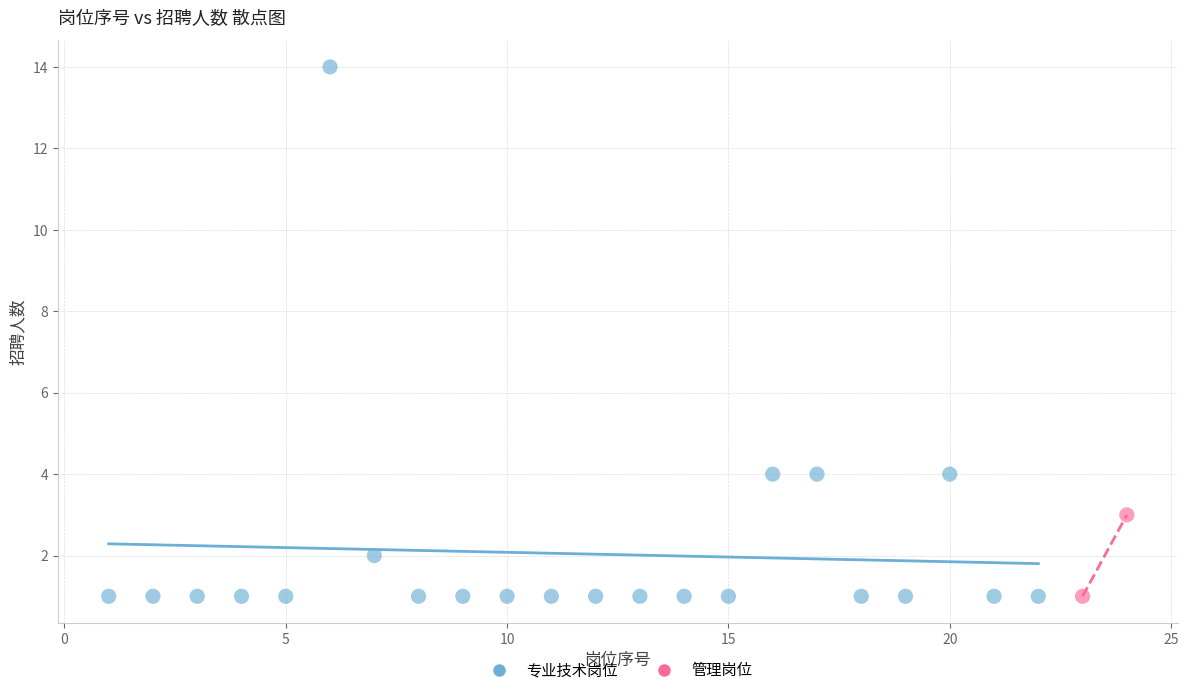

What are all the series names shown in the legend?

专业技术岗位, 管理岗位